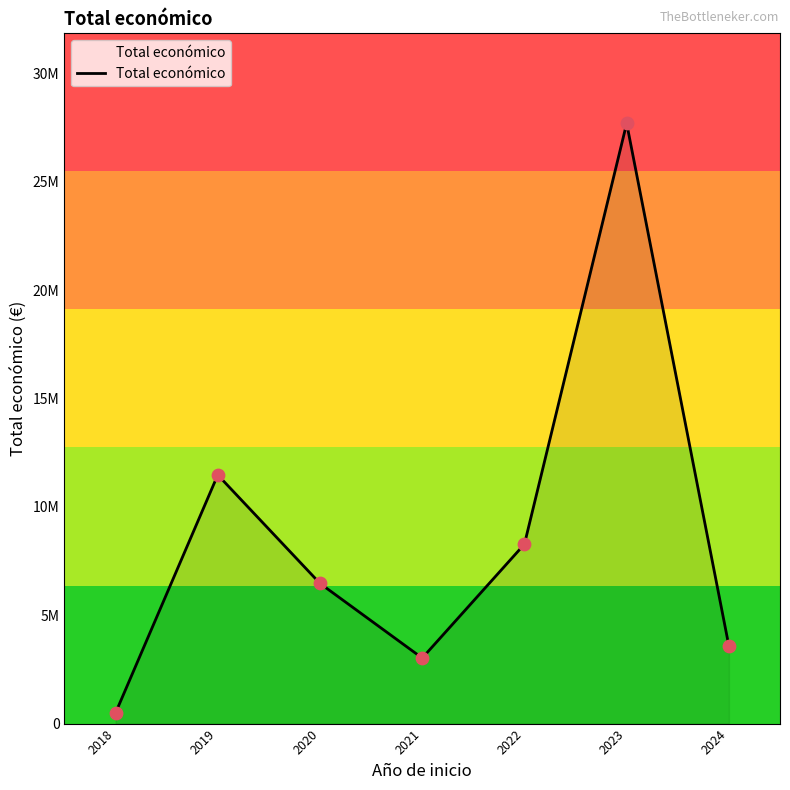

What is the ratio of the value at 2019 to the value at 2024?

3.2